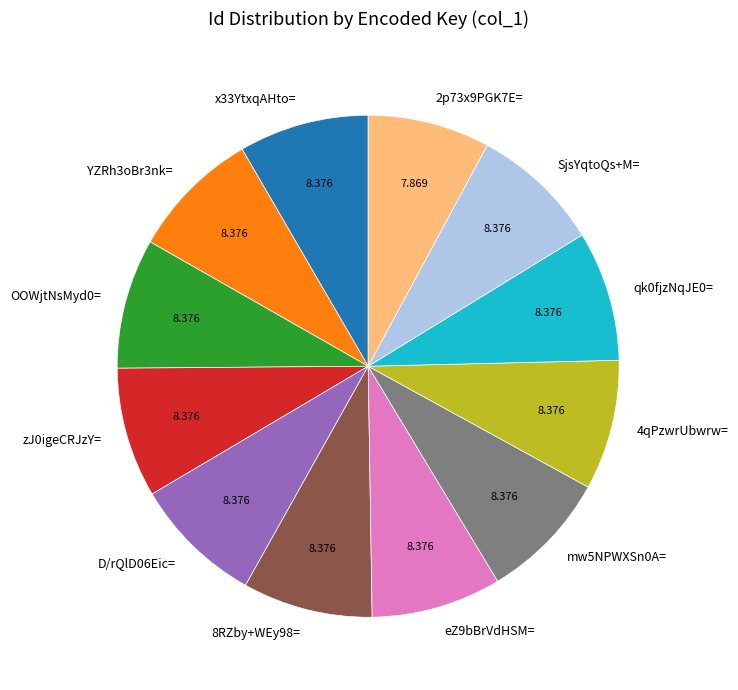

Does 2p73x9PGK7E= account for over 50% of the chart?

No